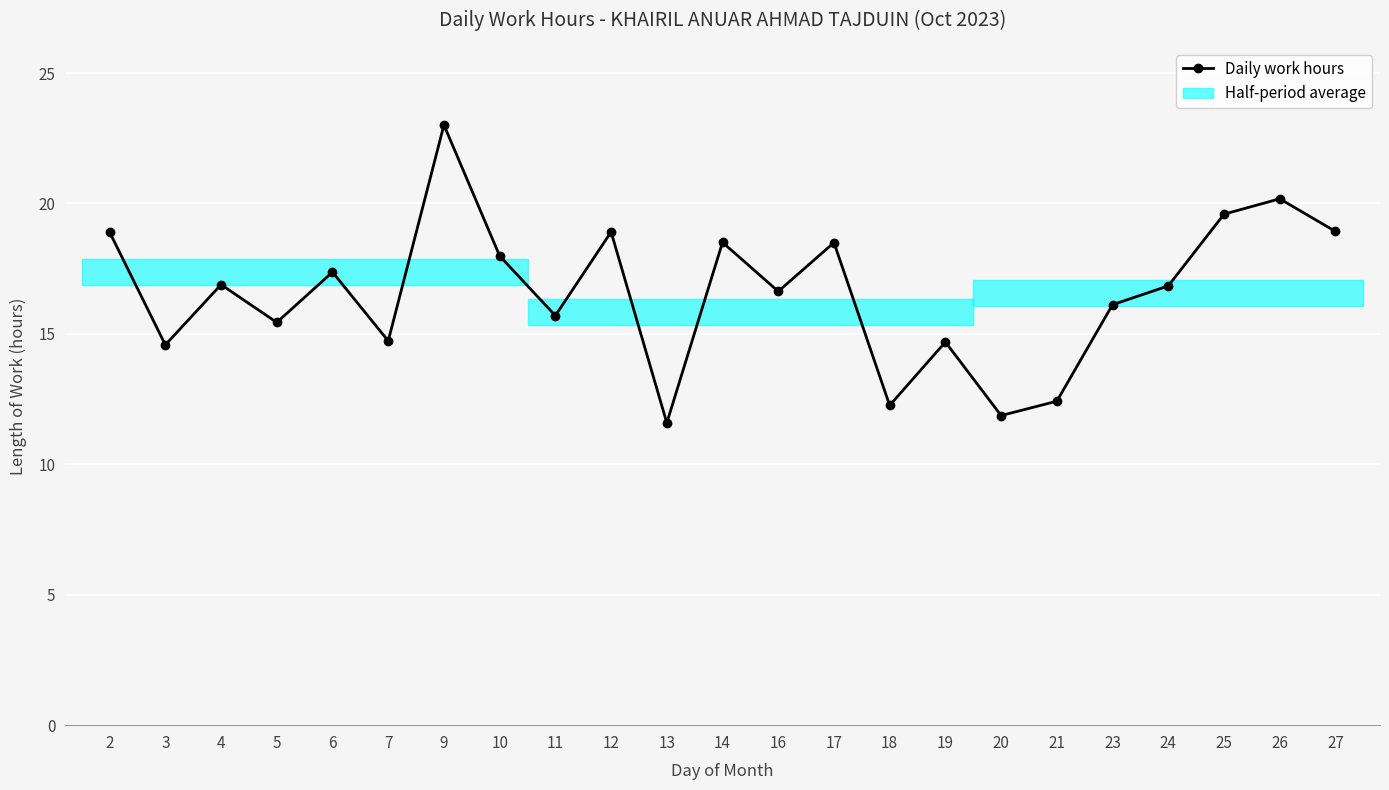

Reading left to right, transcribe all the data shown in this chart.

2=18.9	3=14.6	4=16.9	5=15.4	6=17.4	7=14.7	9=23.0	10=18.0	11=15.7	12=18.9	13=11.6	14=18.5	16=16.6	17=18.5	18=12.3	19=14.7	20=11.9	21=12.4	23=16.1	24=16.8	25=19.6	26=20.2	27=18.9